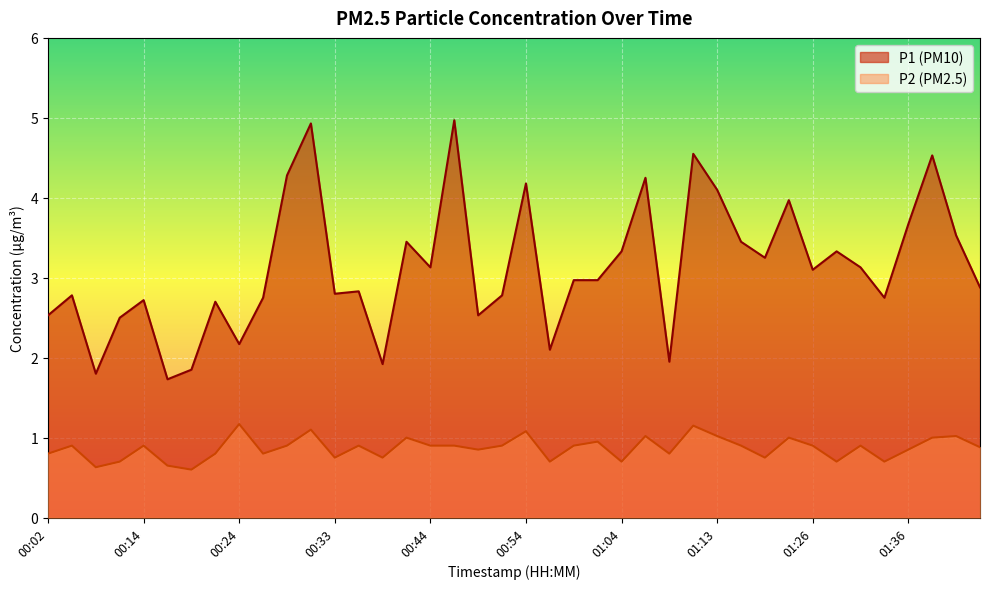

At which category is the sum across all series the highest?

00:31